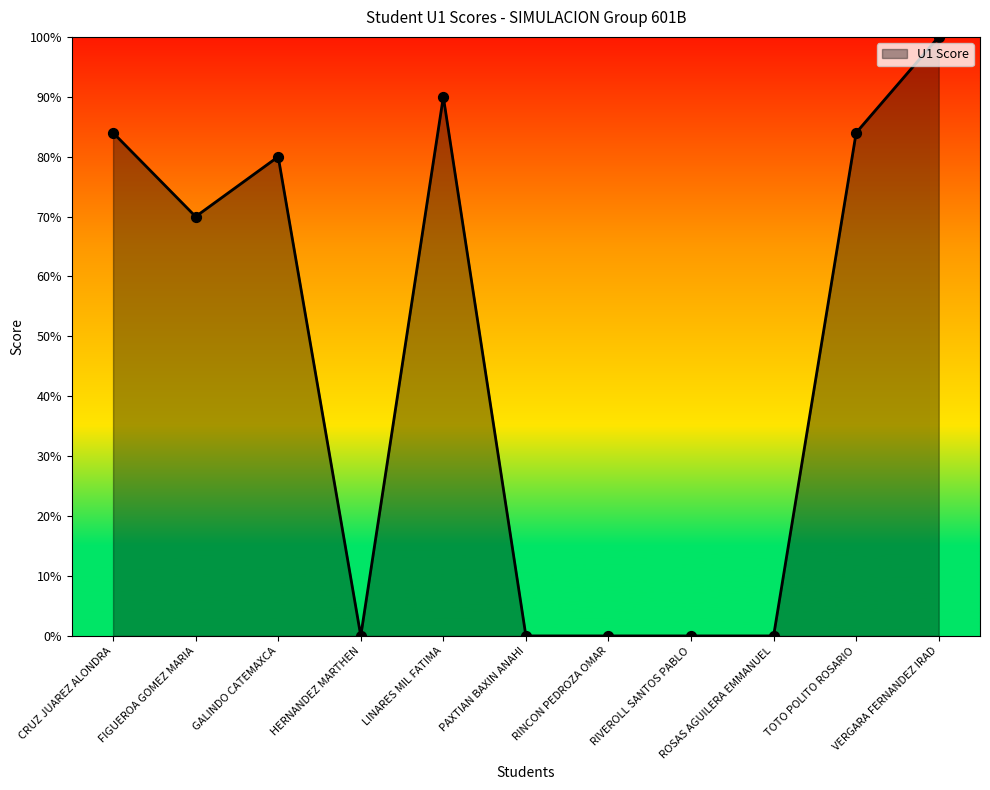

Between TOTO POLITO ROSARIO and GALINDO CATEMAXCA, which is larger?

TOTO POLITO ROSARIO